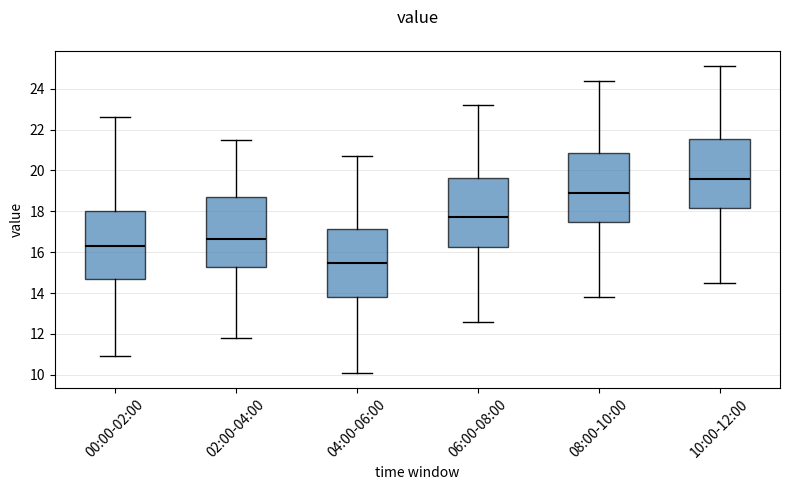

Reading left to right, read every box against the y-axis: the position of its median line, the range the box covers, and the ends of its whiskers. The values are not printed on the chart, so give them approximately, as read against the axis.

00:00-02:00: median 16.4, box 14.6 to 18.0, whiskers 11.0 to 22.6
02:00-04:00: median 16.6, box 15.2 to 18.8, whiskers 11.8 to 21.6
04:00-06:00: median 15.4, box 13.8 to 17.2, whiskers 10.2 to 20.8
06:00-08:00: median 17.8, box 16.2 to 19.6, whiskers 12.6 to 23.2
08:00-10:00: median 19.0, box 17.4 to 20.8, whiskers 13.8 to 24.4
10:00-12:00: median 19.6, box 18.2 to 21.6, whiskers 14.6 to 25.2